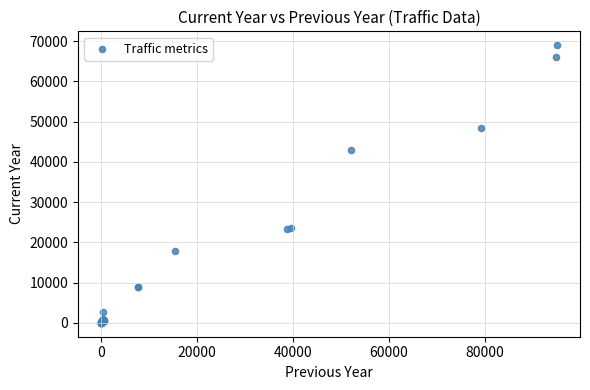

What Y value in the scatter plot is closest to 34490?

42927